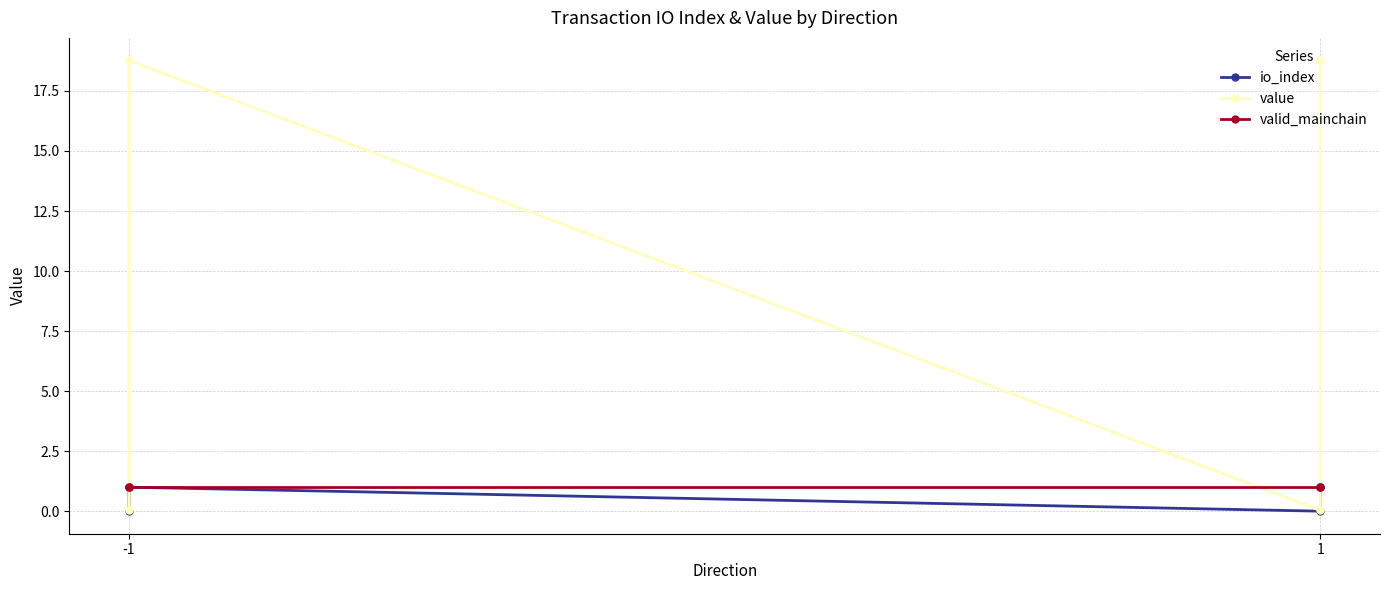

Reading right to left, what are all the values shown in this chart?

io_index: 1.0	0.0	1.0	0.0
value: 18.8	0.0	18.8	0.0
valid_mainchain: 1.0	1.0	1.0	1.0